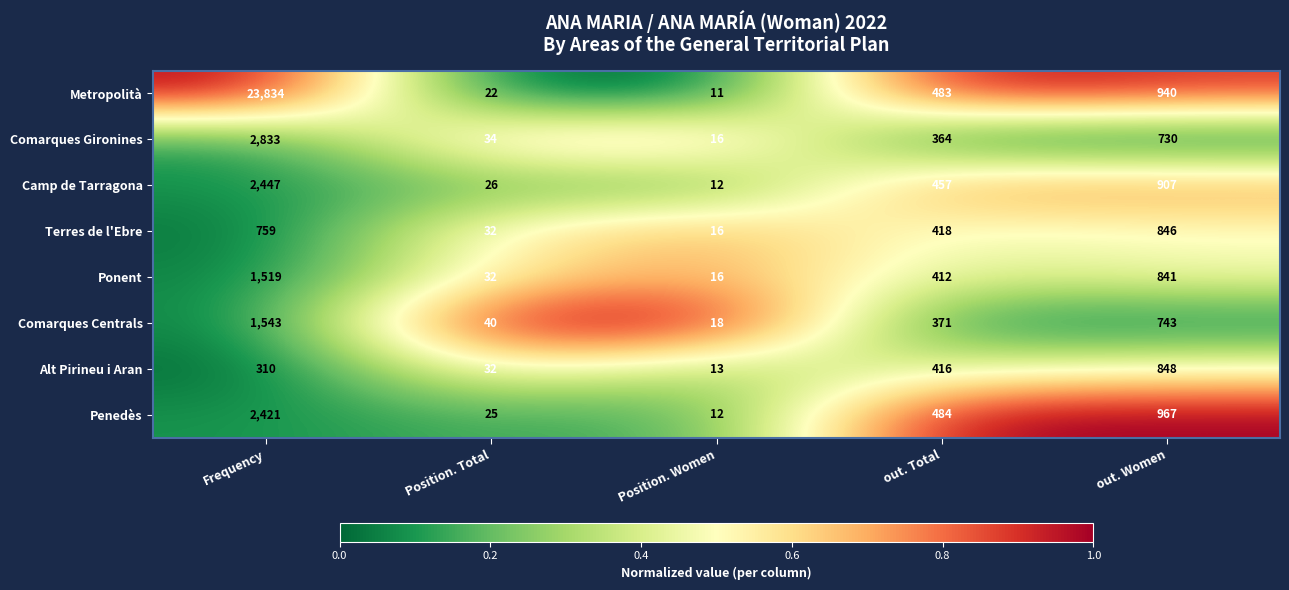

At which label does Comarques Centrals first exceed 371?

Frequency